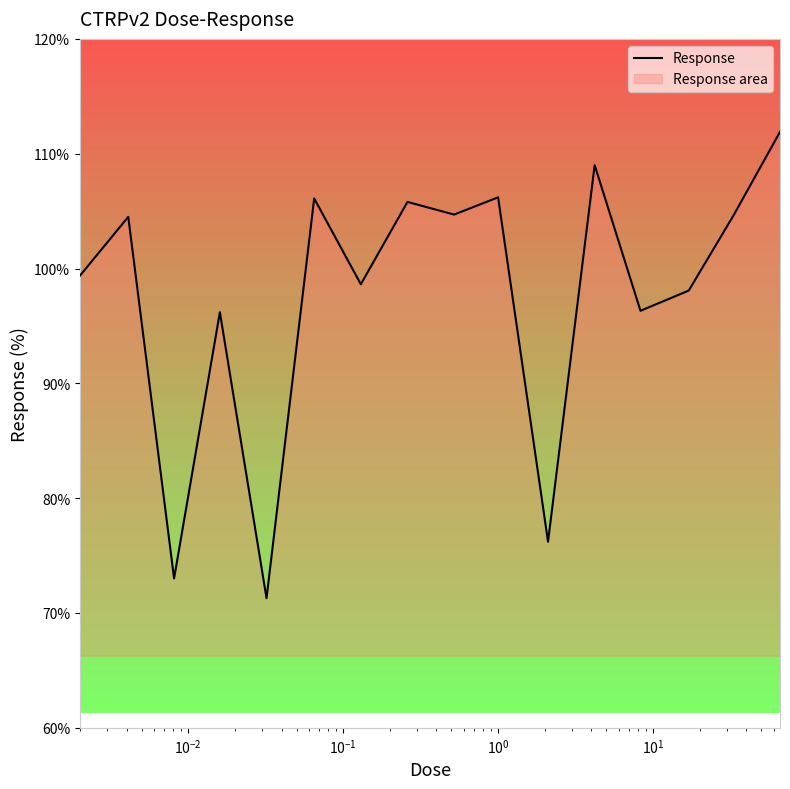

What is the smallest value displayed?

71.3